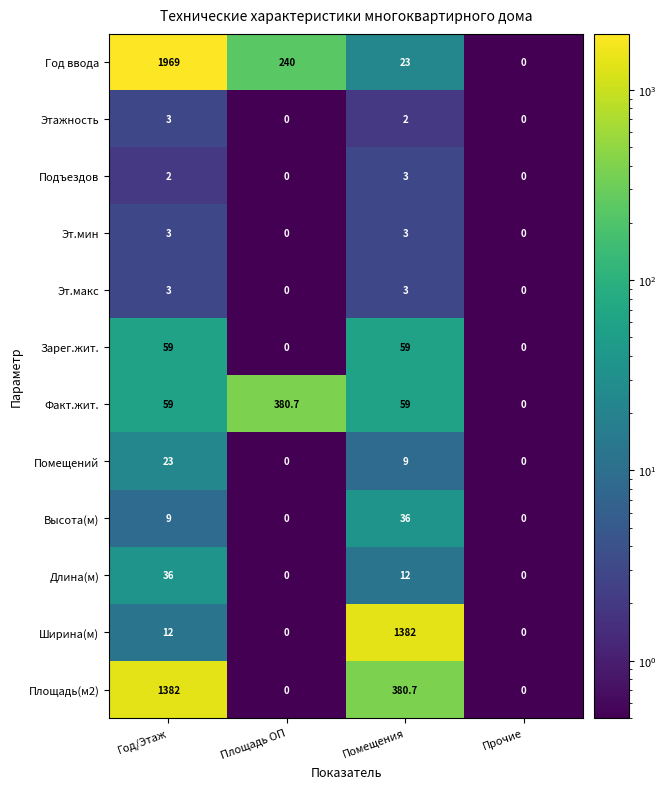

What is the sum of all Эт.мин values?

6.0